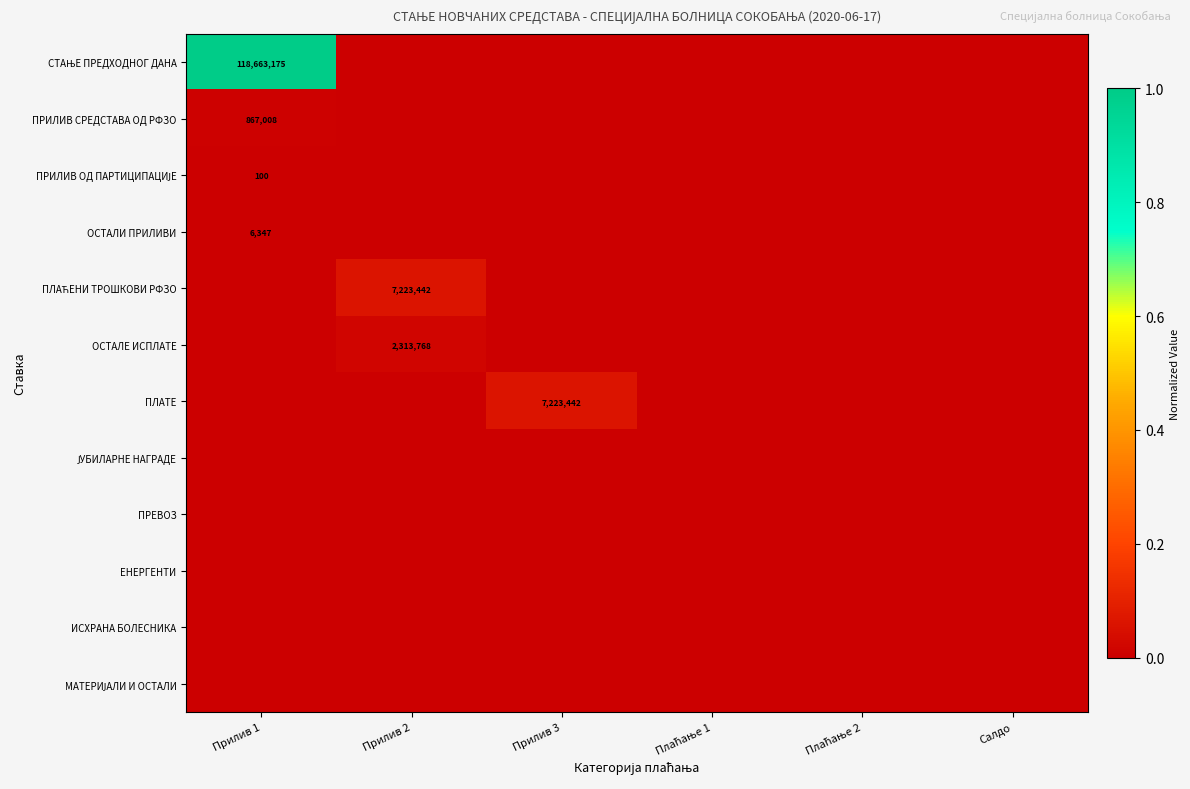

Is it true that ОСТАЛЕ ИСПЛАТЕ equals 1418162 at Прилив 2?

False